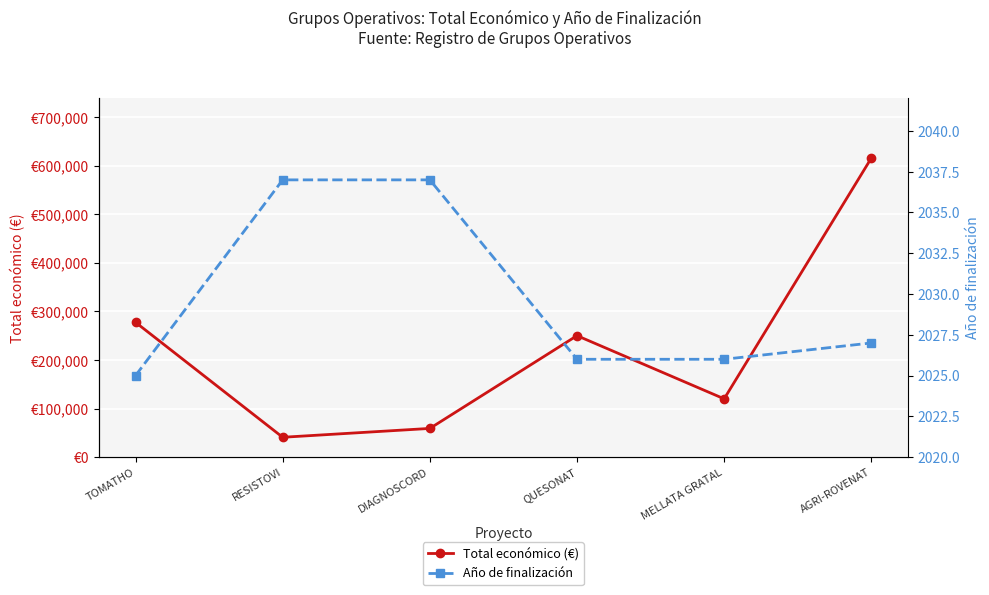

True or false: Total económico (€) has more than 2 points higher than both neighbors.

False